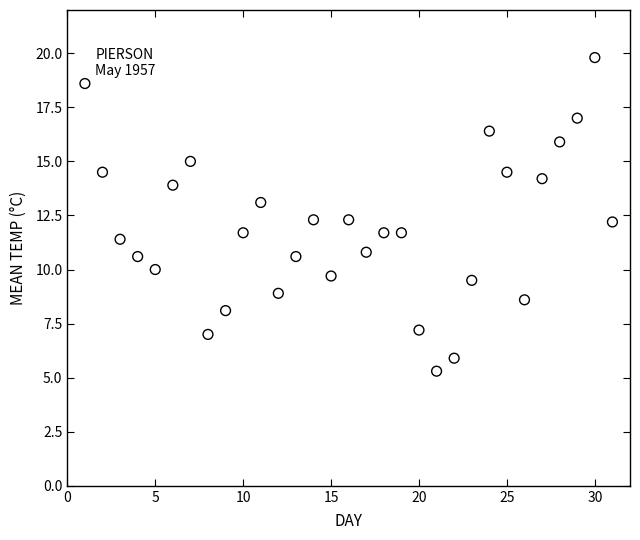

What is the range of X values (max minus min)?

30.0